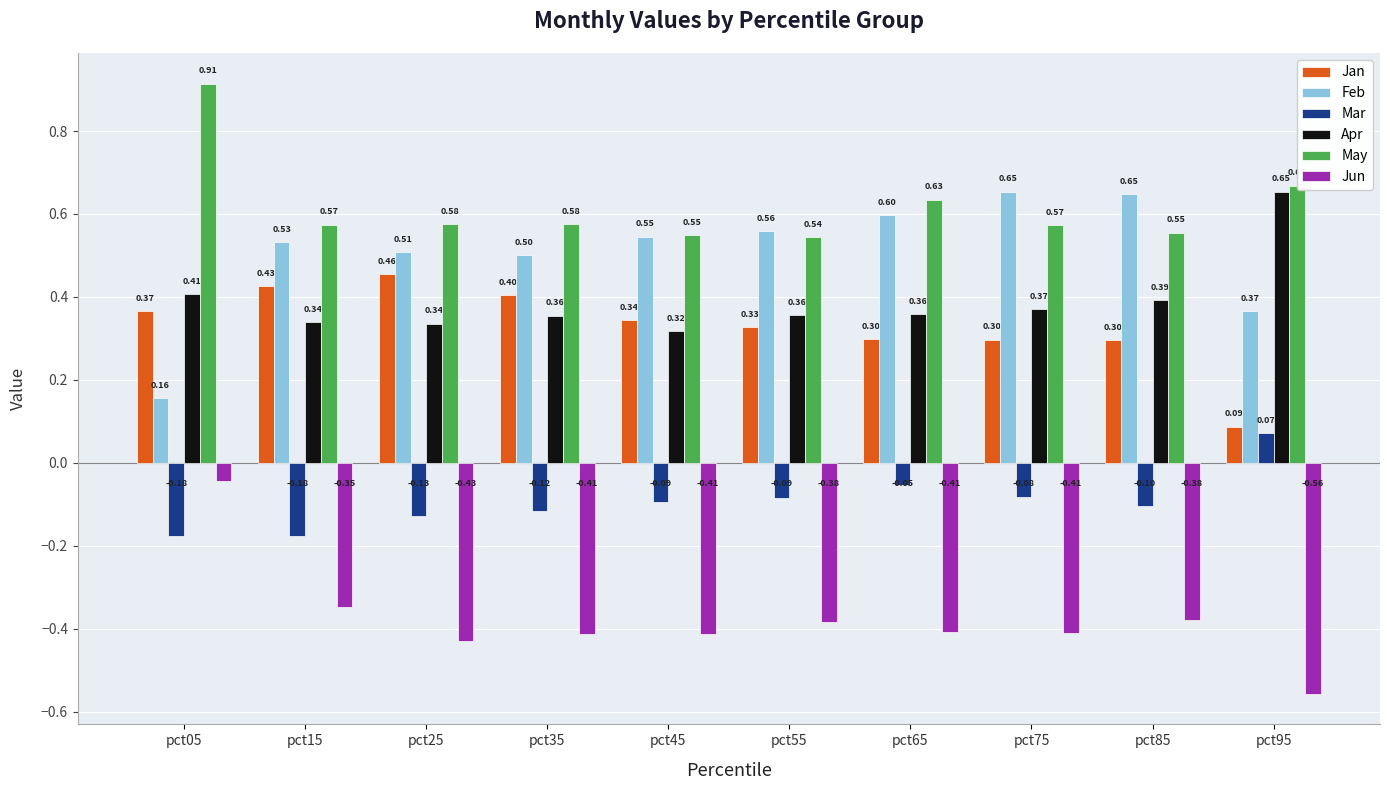

Is the value of Apr at pct45 greater than the value of May at pct25?

No